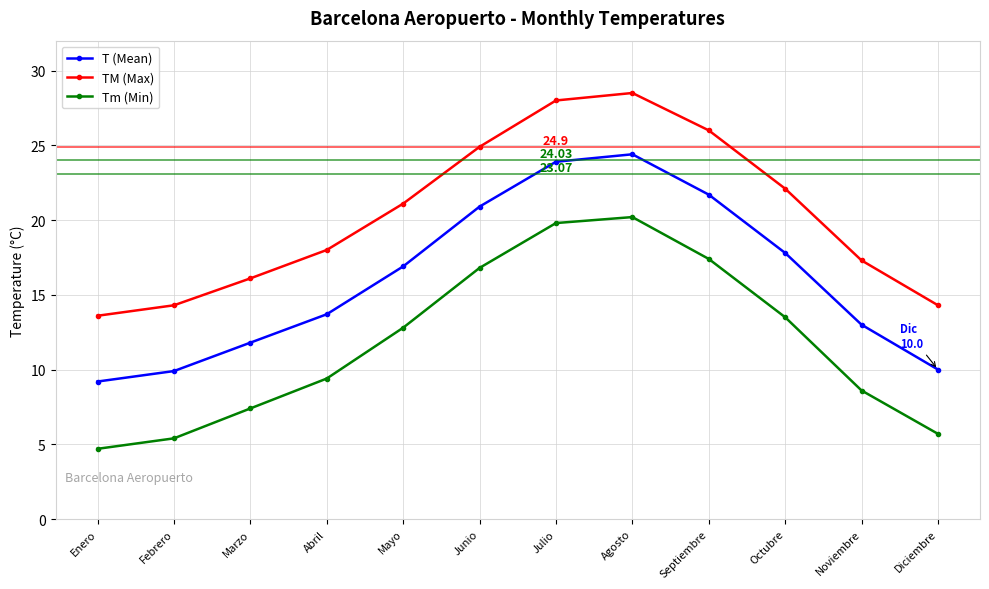

True or false: TM (Max) has more than 1 interior local peaks.

False